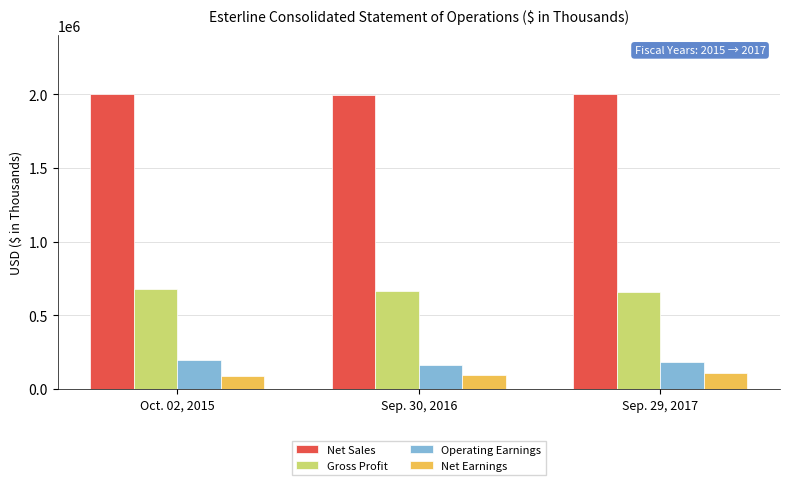

The value of Operating Earnings at Oct. 02, 2015 is 195251. True or false?

True